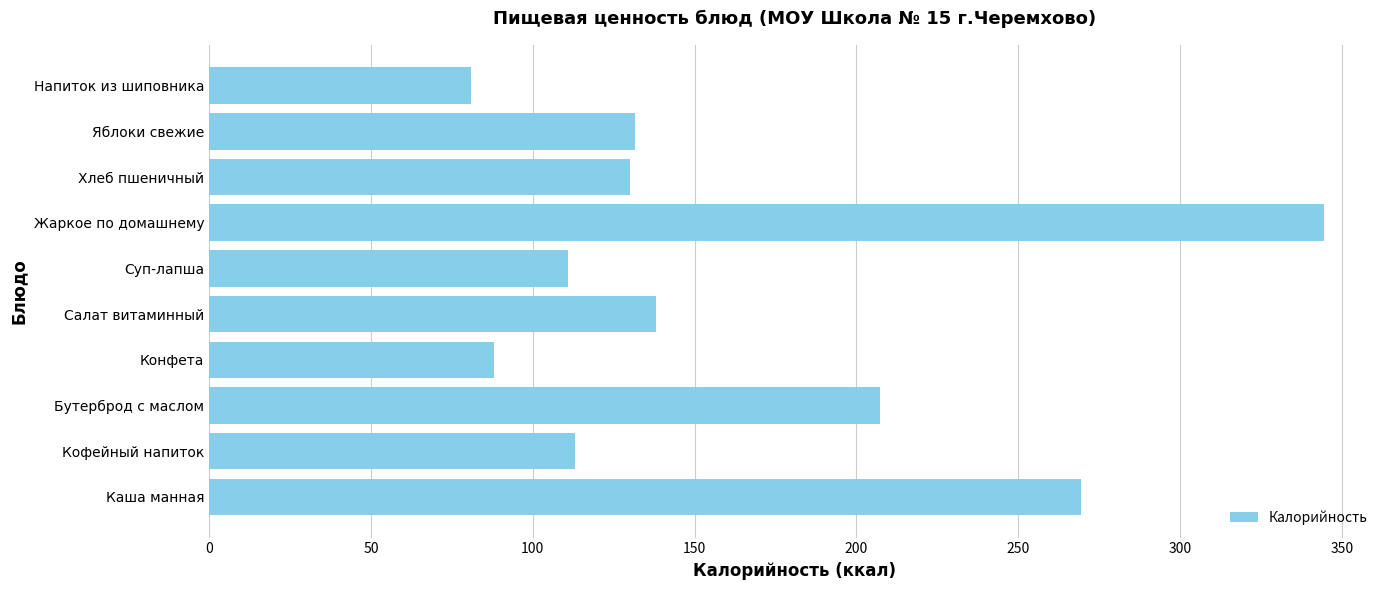

True or false: the data shows 111.0 at Суп-лапша.

True